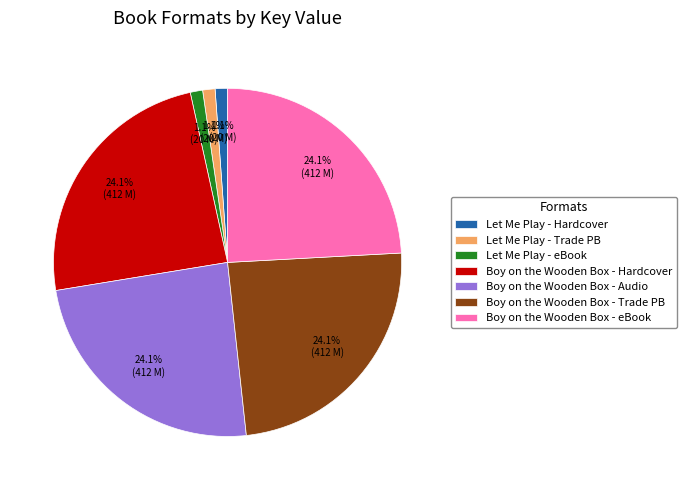

What portion of the pie excludes Let Me Play - Hardcover?

98.9%